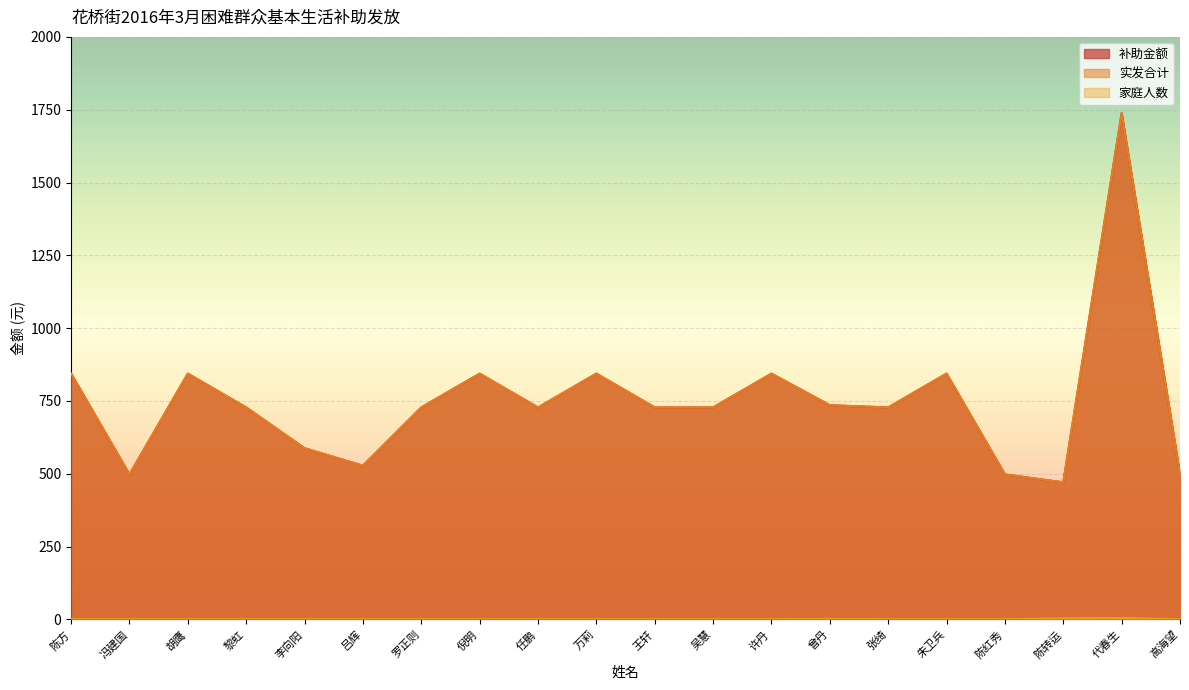

Count the 家庭人数 values in the range 1 to 2.

18